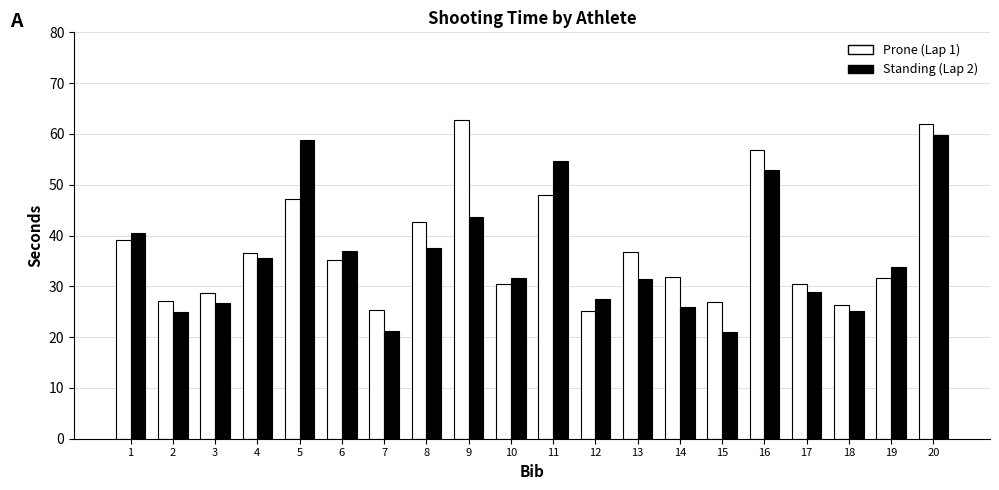

The value of Prone (Lap 1) at 14 is 31.8. True or false?

True